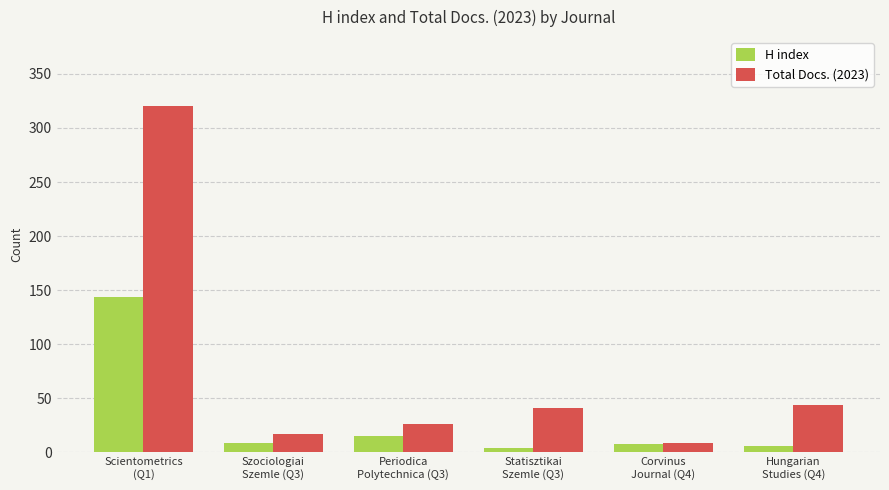

Does the chart contain any negative values?

No